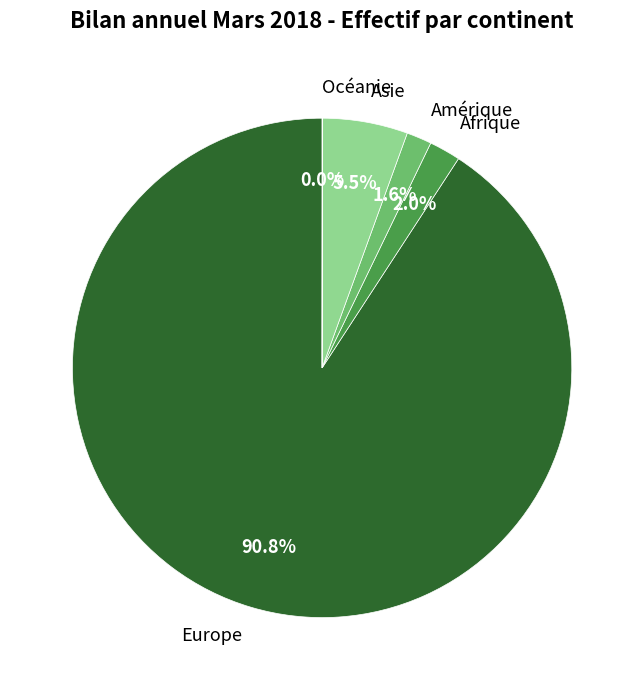

Which slice is the largest?

Europe